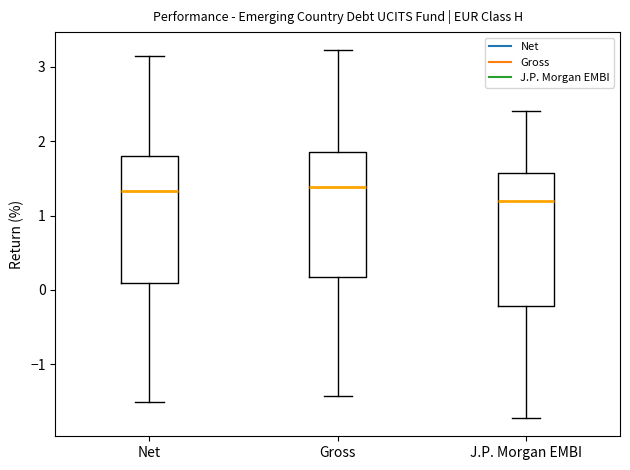

Where is the lower edge of the box for Gross on the y-axis? The values are not printed on the chart, so give them approximately, as read against the axis.

0.2